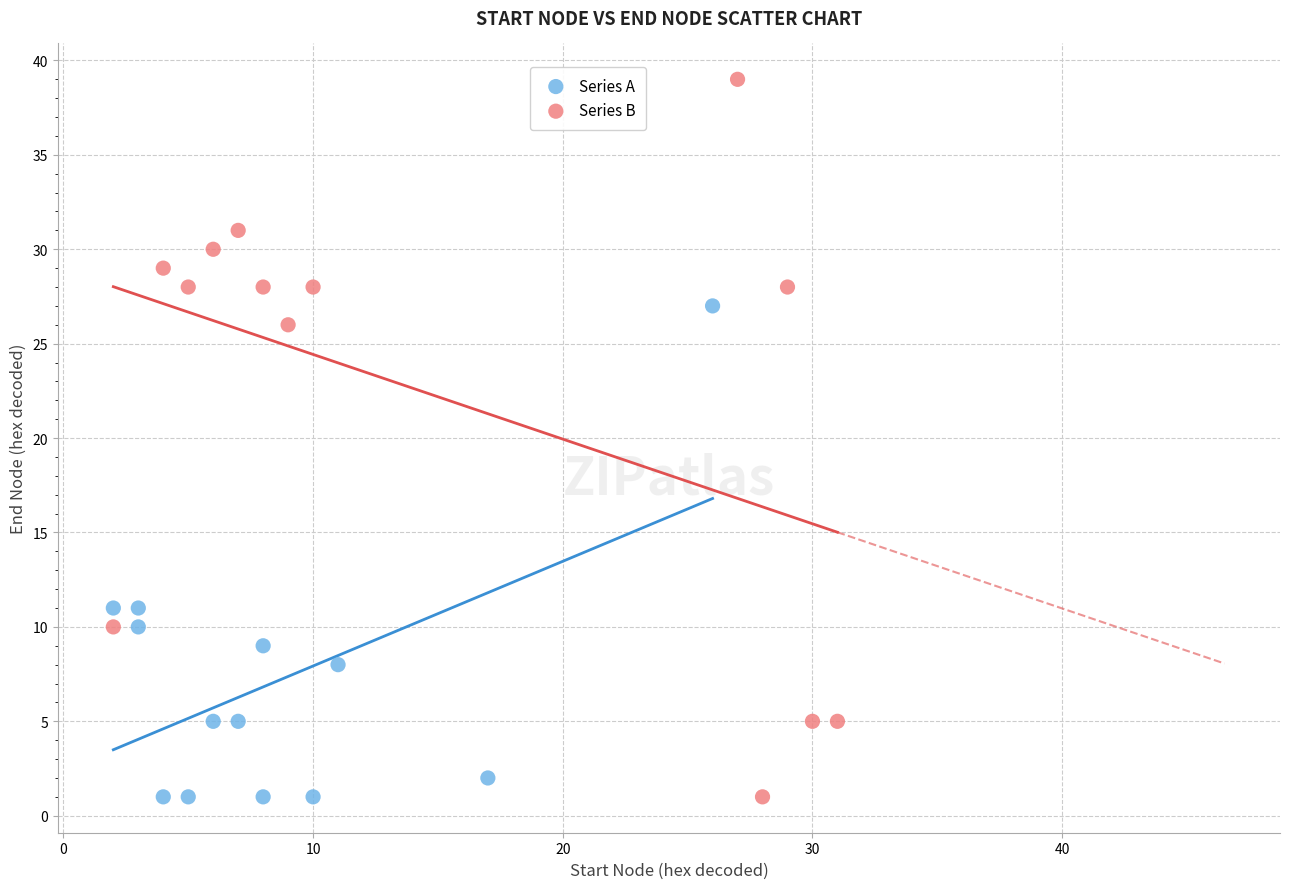

Which series has the largest Y range (max minus min)?

Series B